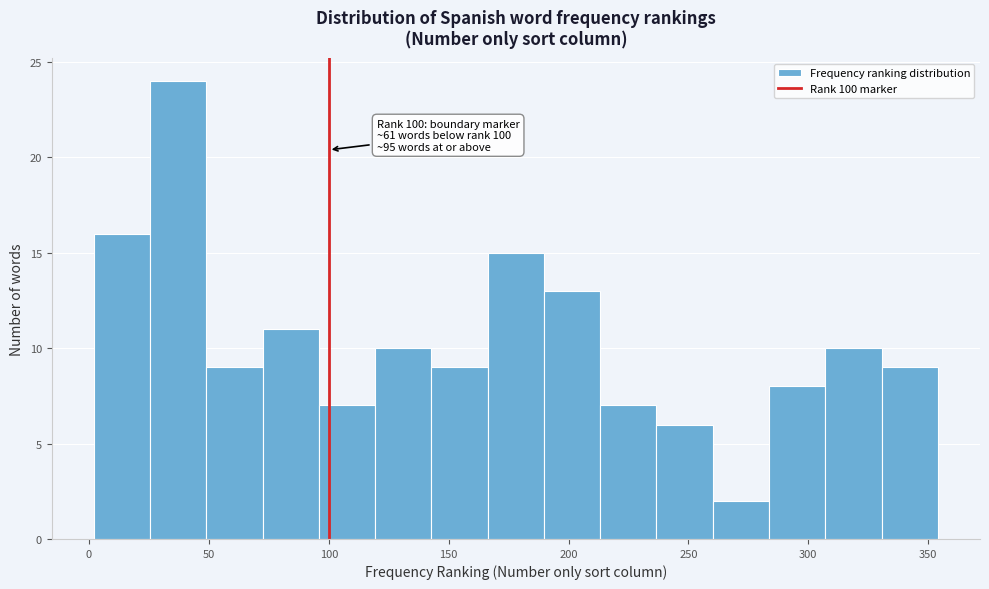

Which range on the x-axis has the tallest bar?

25 to 50